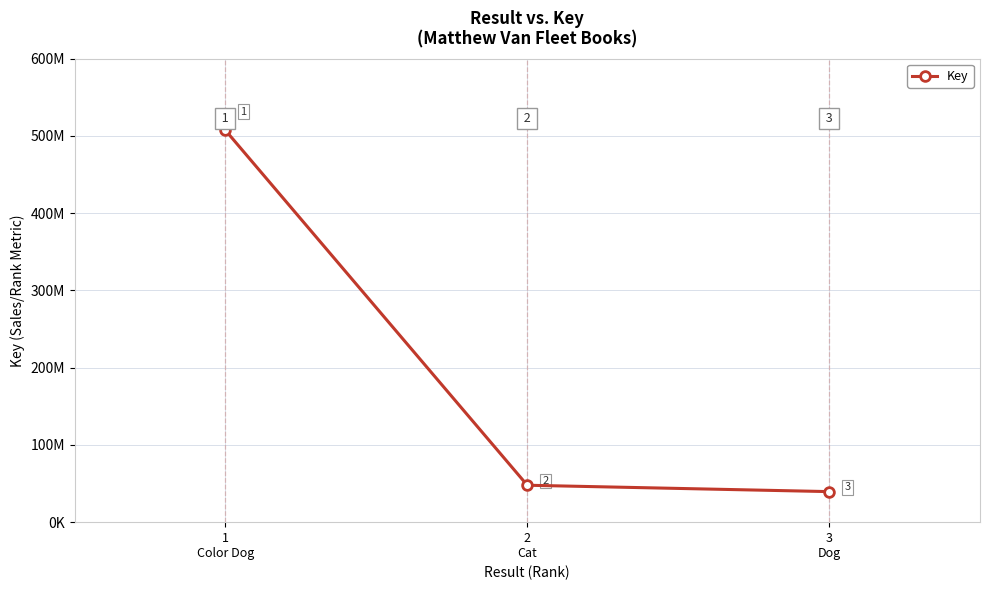

Does the chart have visible grid lines?

Yes